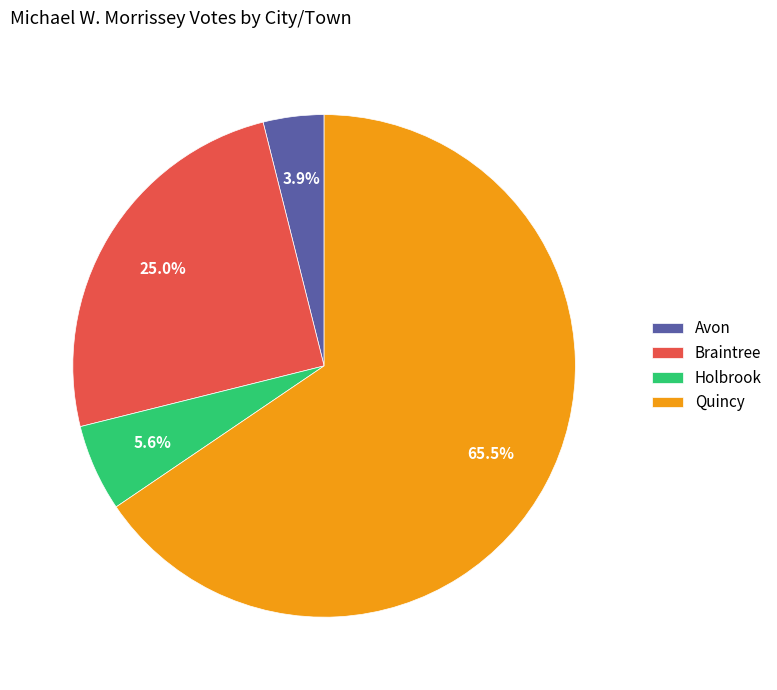

True or false: Braintree accounts for 40% of the total.

False